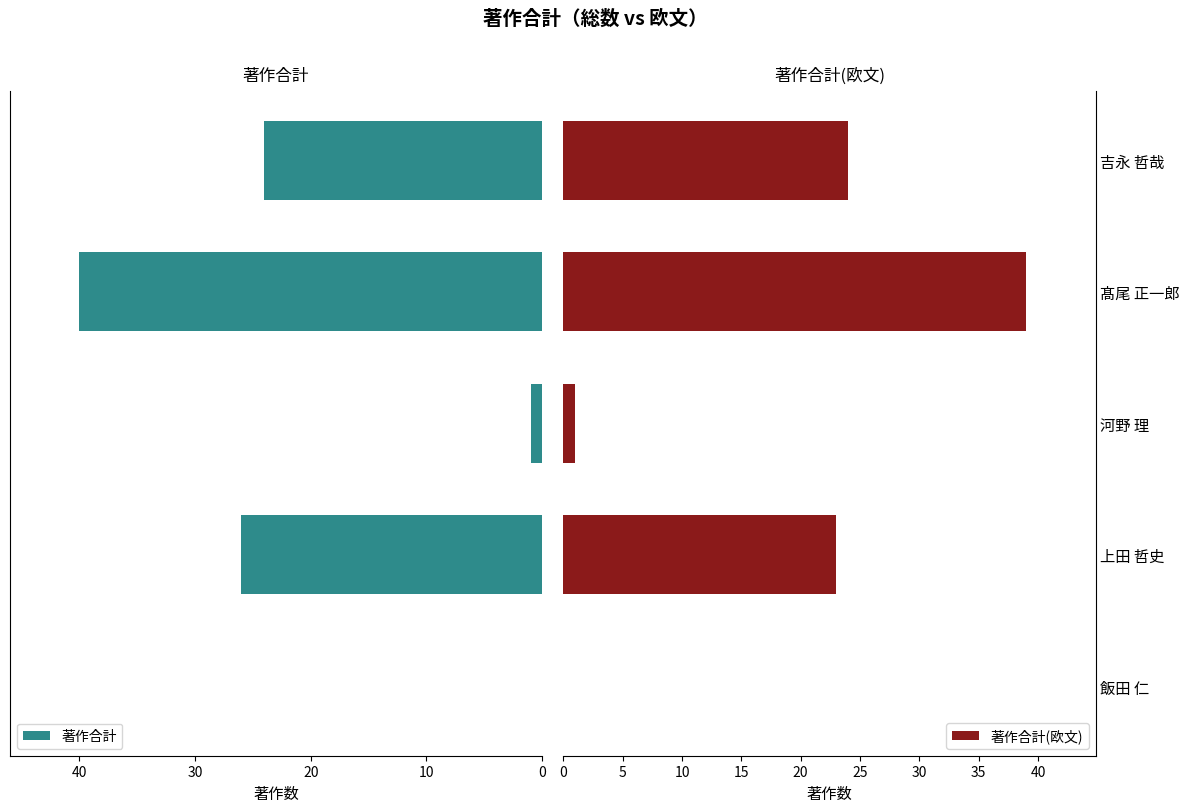

What is the value of the 著作合計(欧文) bar at the 4th from the left?

39